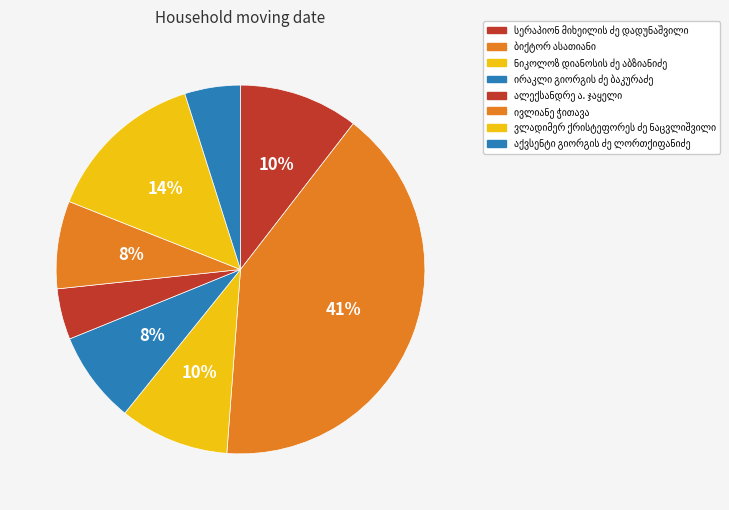

How many slices are in this pie chart?

8